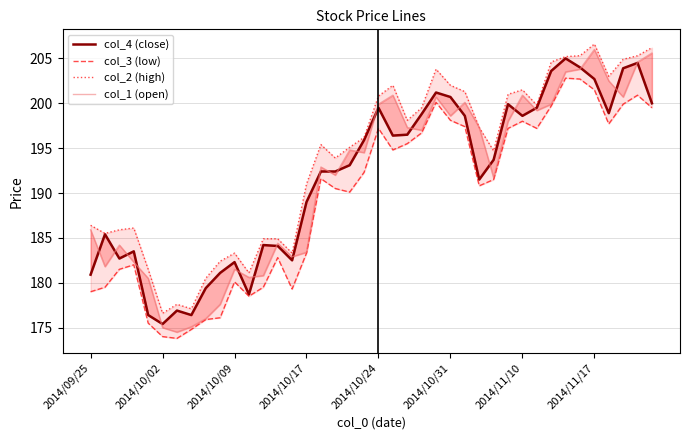

The value of col_3 (low) at 16 is 87.2. True or false?

False